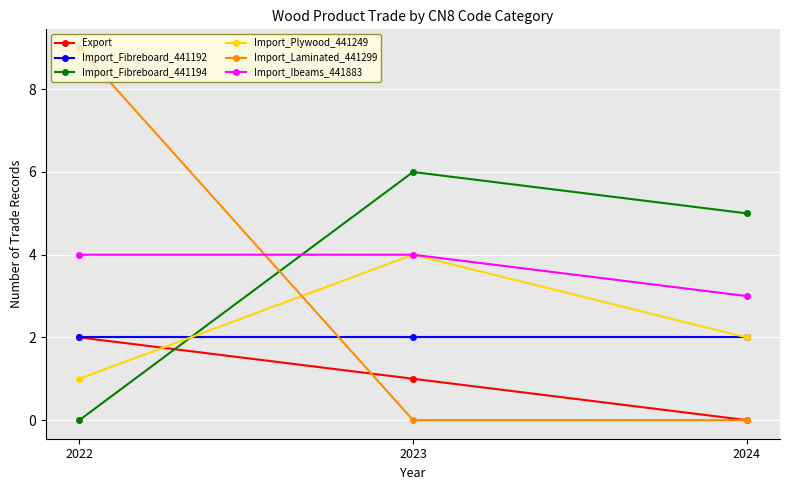

Reading left to right, extract all data points from this chart.

Export: 2	1	0
Import_Fibreboard_441192: 2	2	2
Import_Fibreboard_441194: 0	6	5
Import_Plywood_441249: 1	4	2
Import_Laminated_441299: 9	0	0
Import_Ibeams_441883: 4	4	3